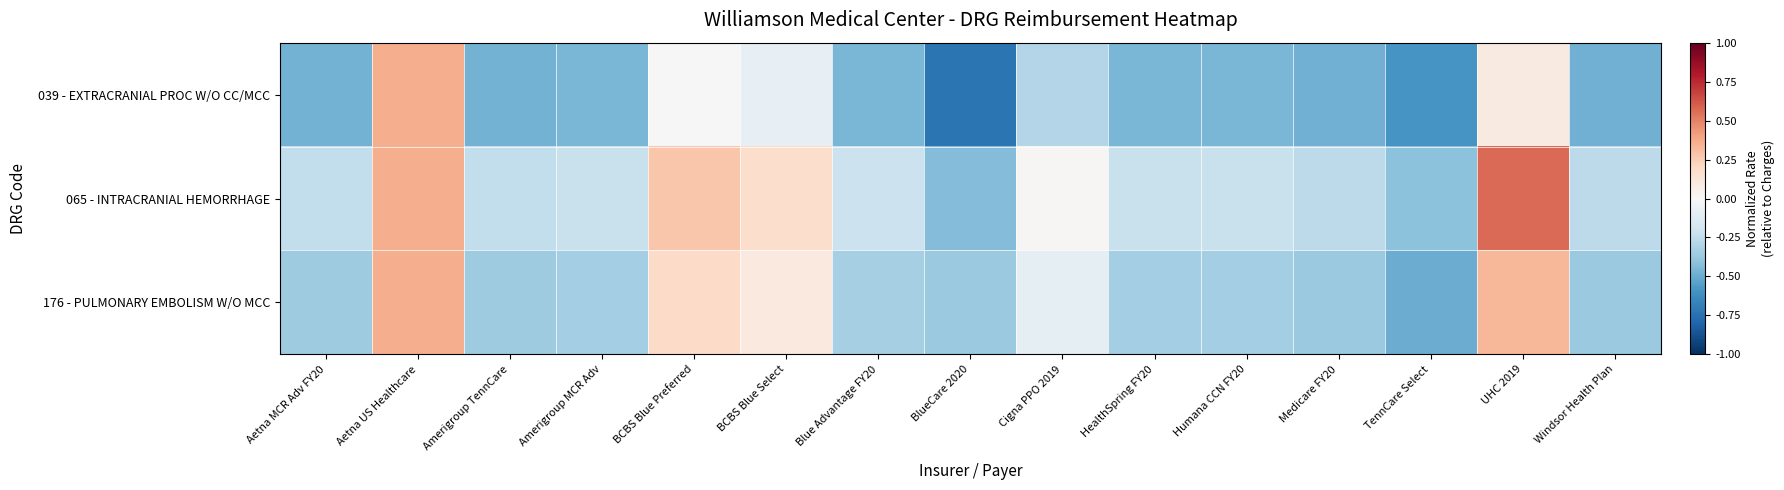

At which category is the sum across all series the highest?

Aetna US Healthcare